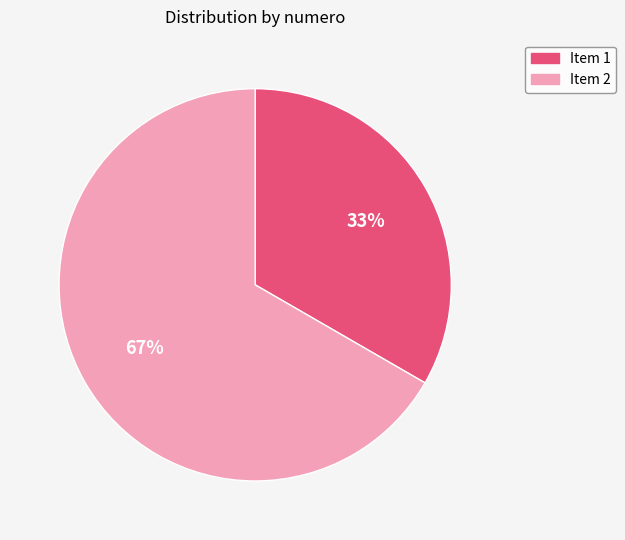

To the nearest percent, what percentage of the pie is Item 1?

33%